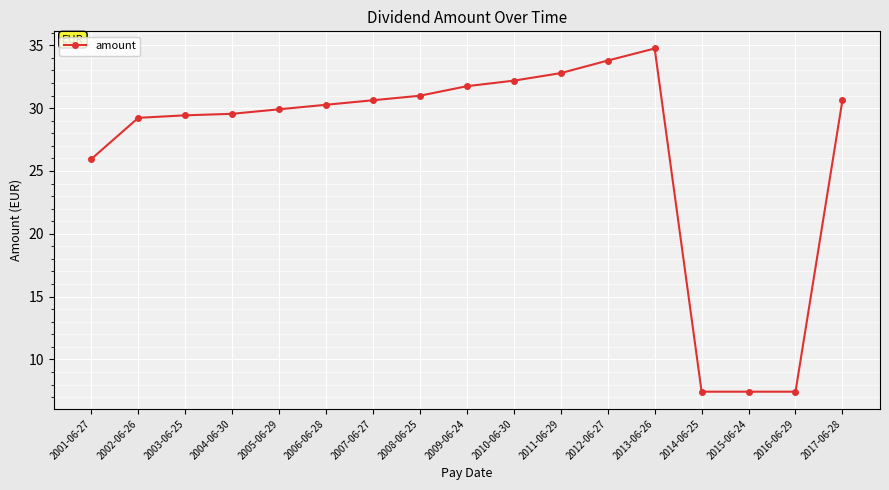

What is the difference between the maximum and minimum values?

27.3